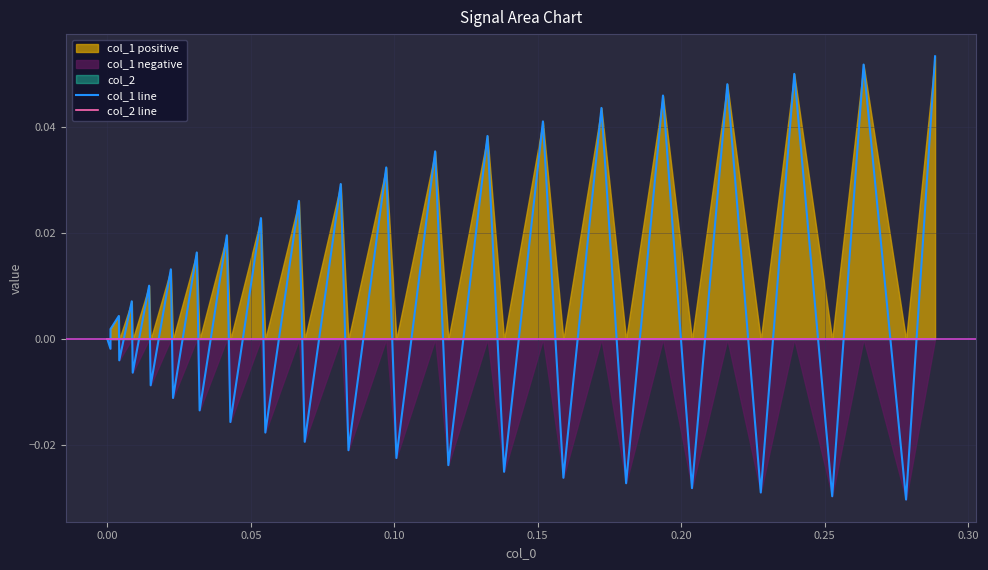

How many times do col_1 line and col_2 line cross each other?

37